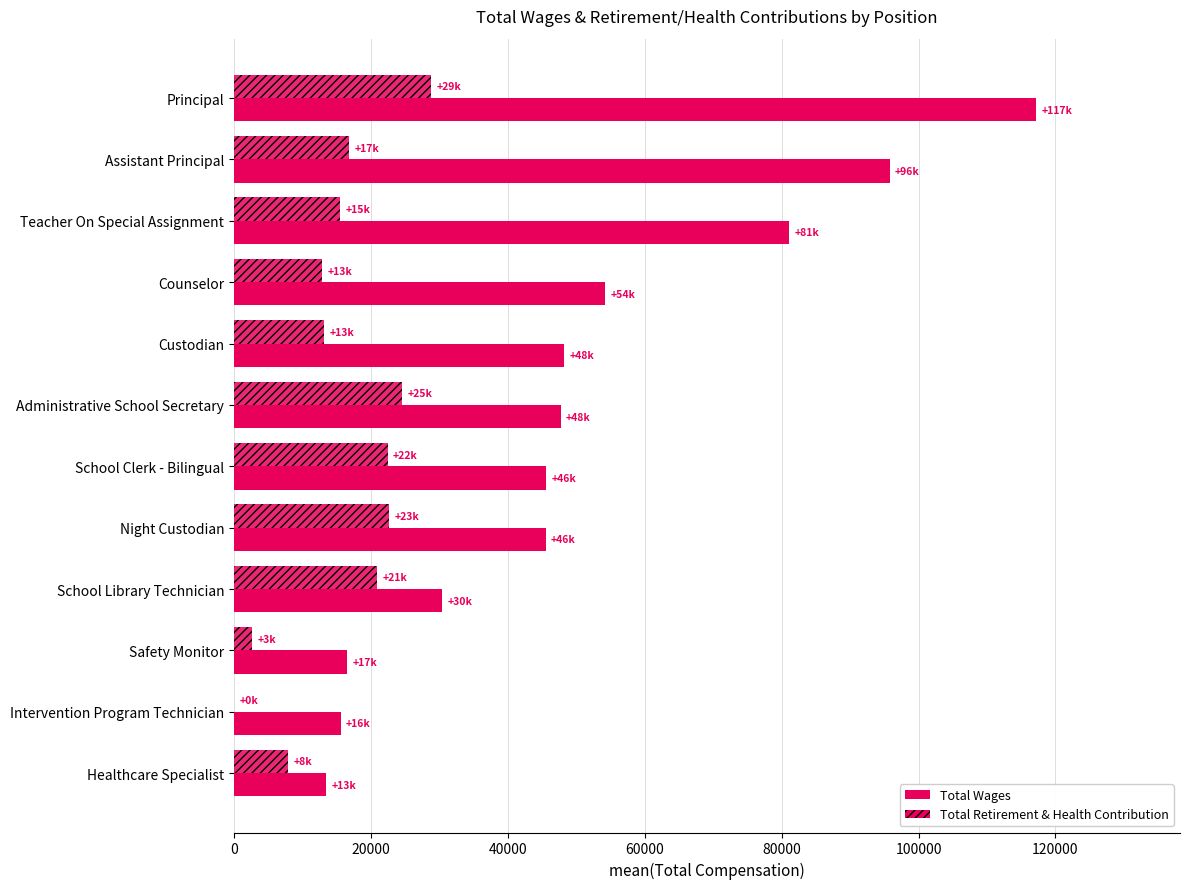

How many data points does each series have?

12